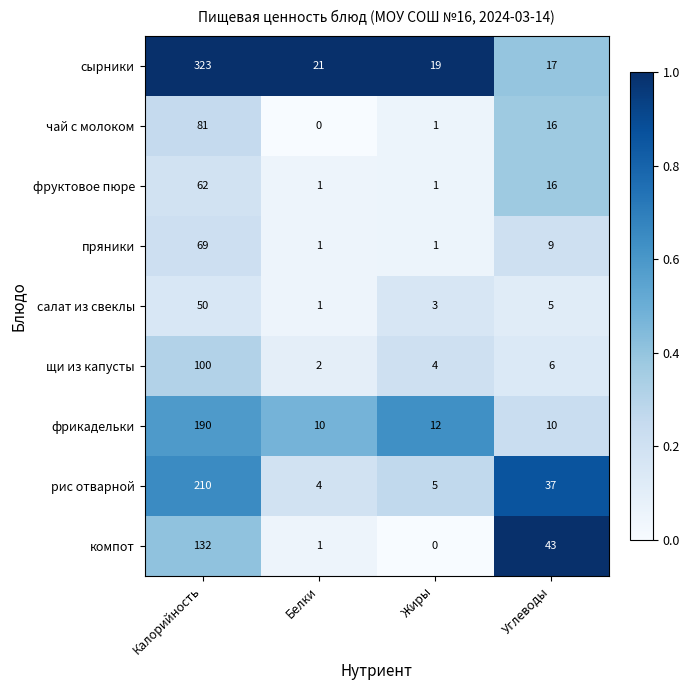

Is it true that рис отварной equals 3 at Белки?

False